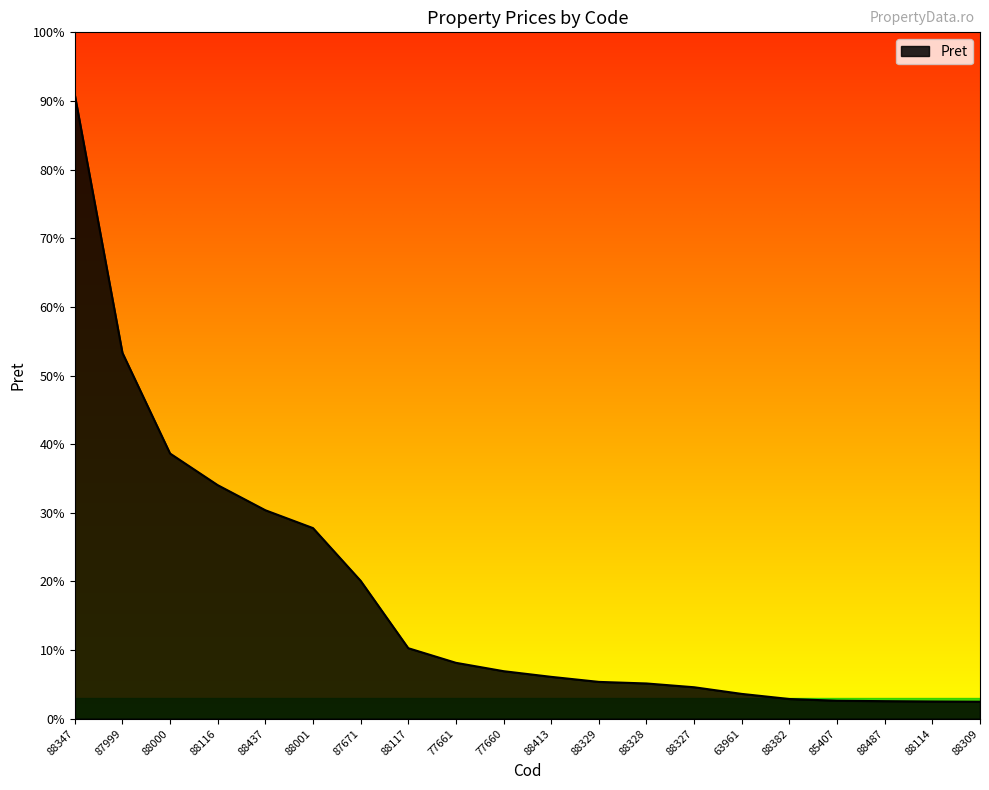

What is the change in value from 77661 to 77660?

-201250.0